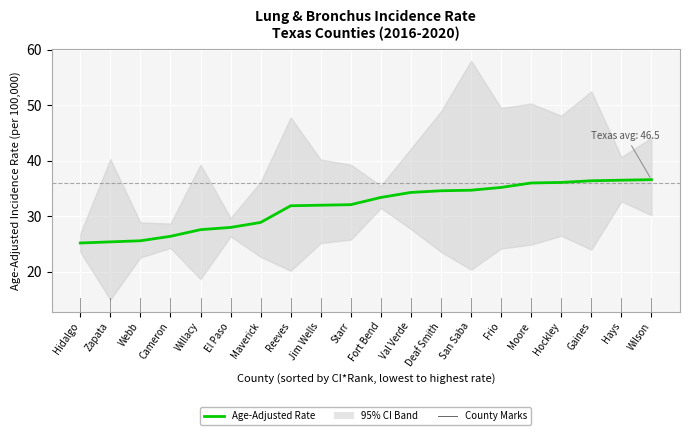

Reading left to right, list all the values displayed in this chart.

Hidalgo=25.2	Zapata=25.4	Webb=25.6	Cameron=26.4	Willacy=27.6	El Paso=28.0	Maverick=28.9	Reeves=31.9	Jim Wells=32.0	Starr=32.1	Fort Bend=33.4	Val Verde=34.3	Deaf Smith=34.6	San Saba=34.7	Frio=35.2	Moore=36.0	Hockley=36.1	Gaines=36.4	Hays=36.5	Wilson=36.6